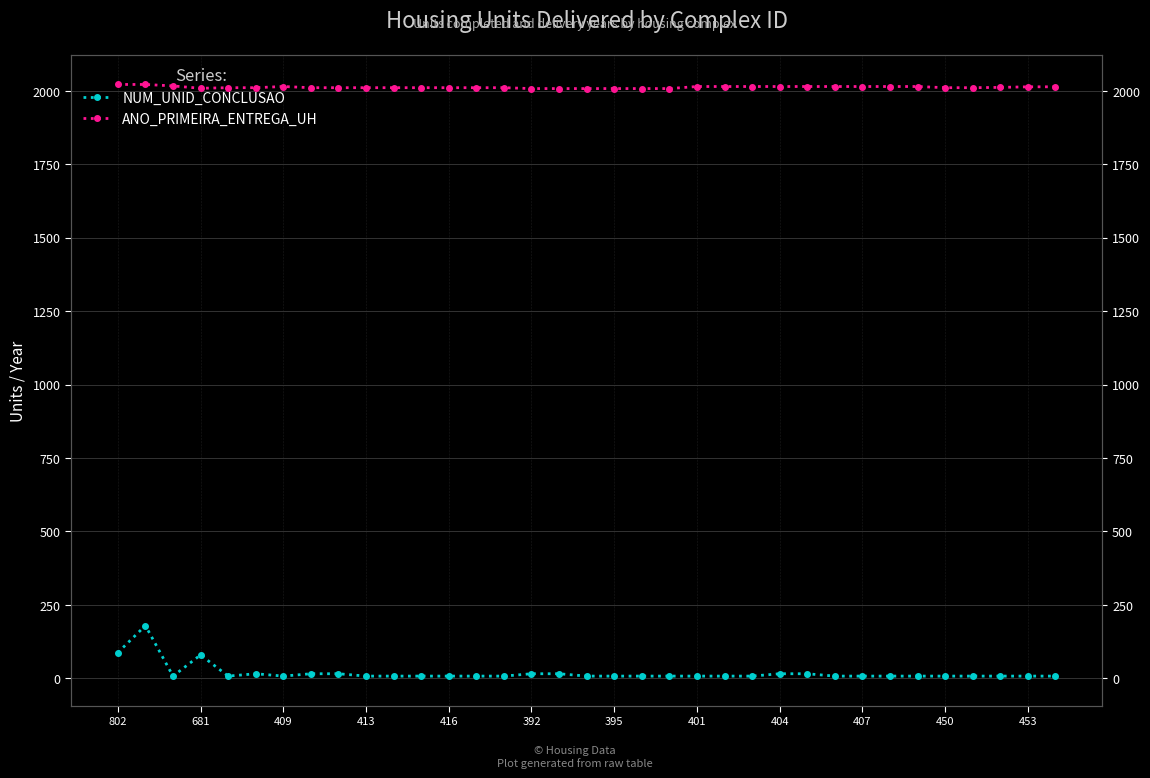

How many distinct data groups are displayed?

2